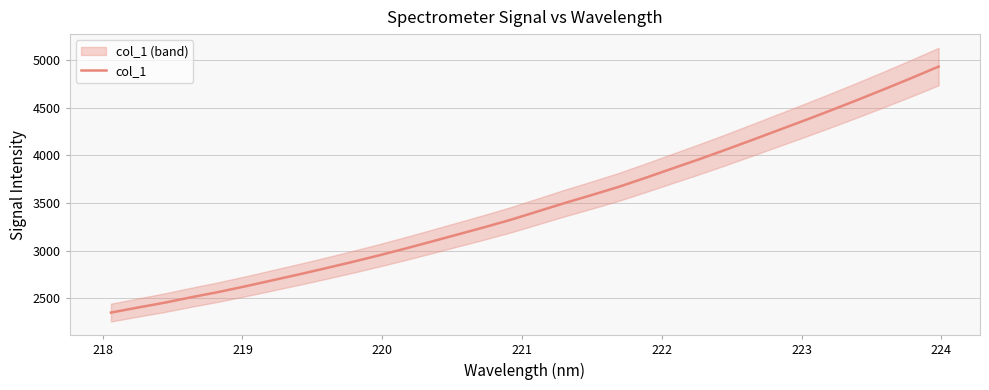

What is the minimum value for col_1?

2347.4